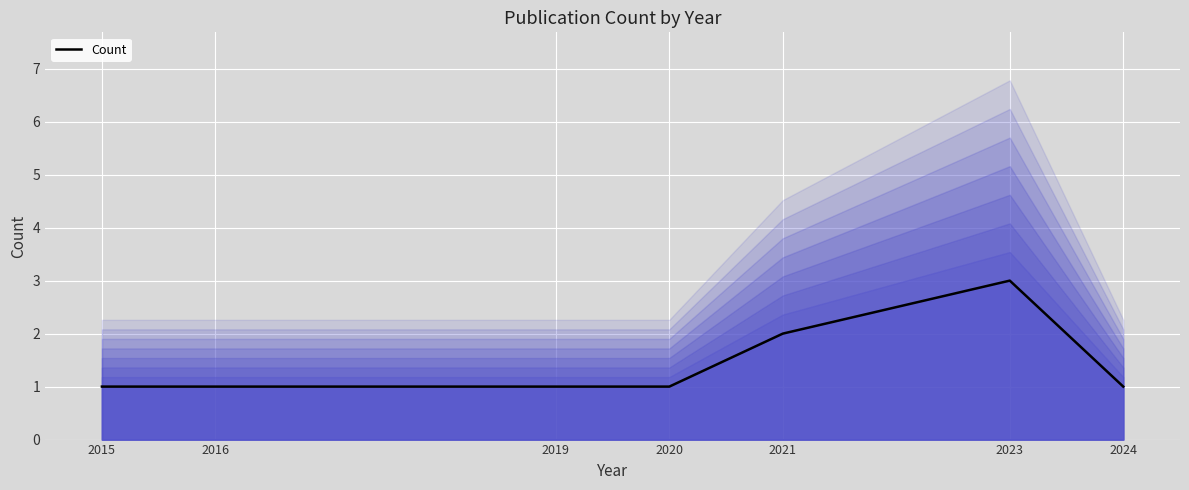

True or false: the data shows 0 at 2016.

False